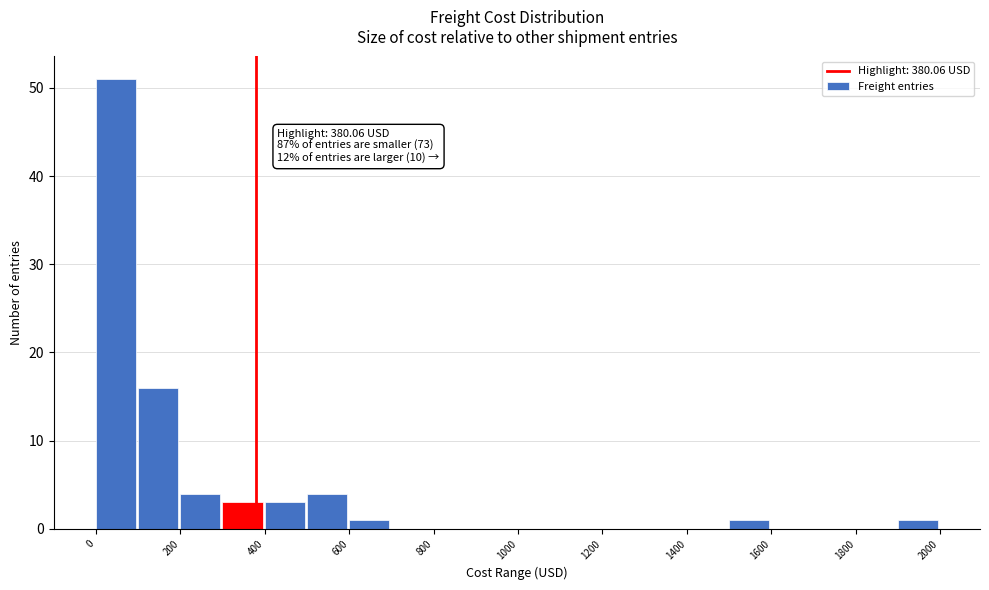

Over which range of the x-axis is the bar tallest?

0 to 100